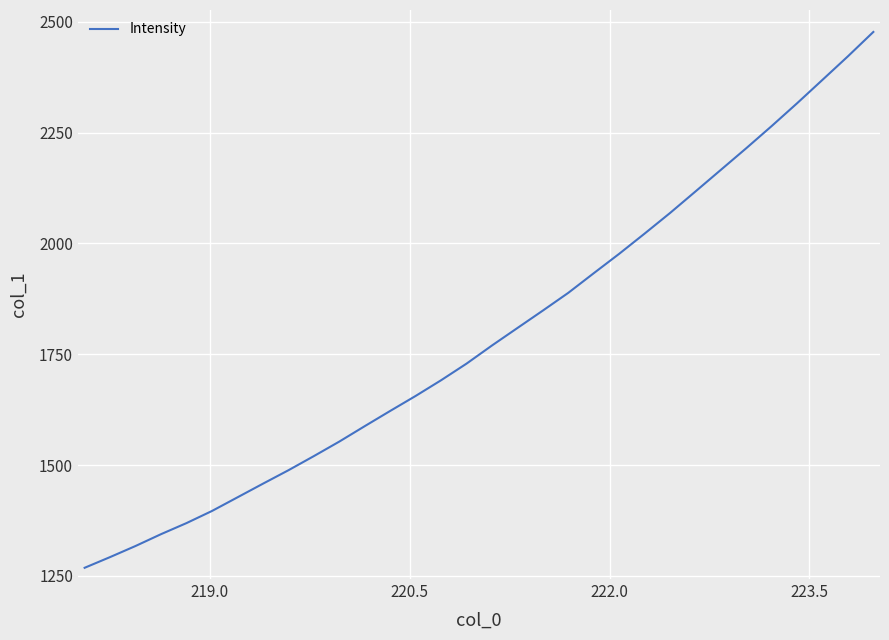

Does the chart display data point markers on the line(s)?

No